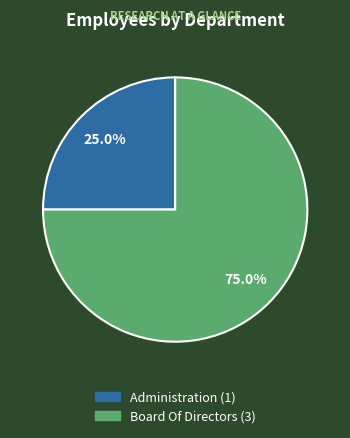

To the nearest percent, what is the average slice percentage?

50%